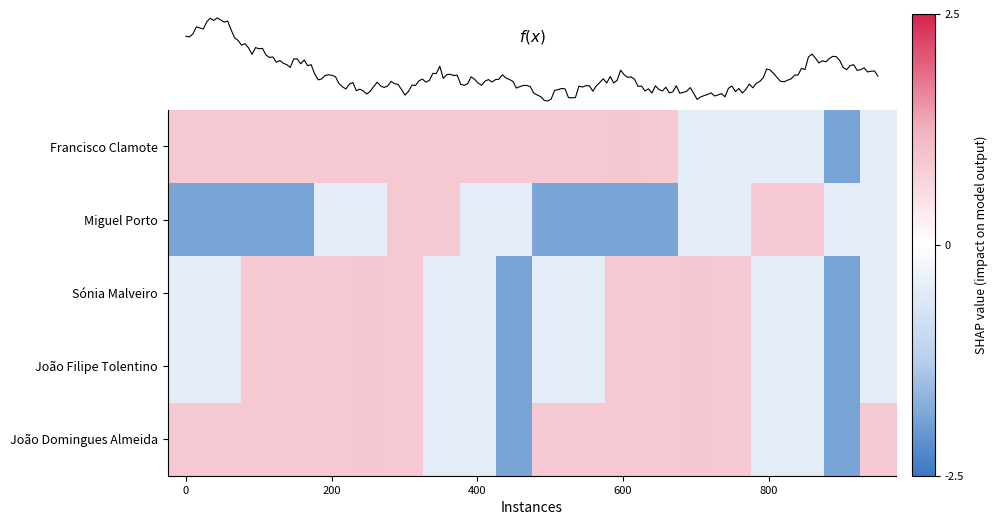

What is the difference between the highest and lowest values at 17?

1.4